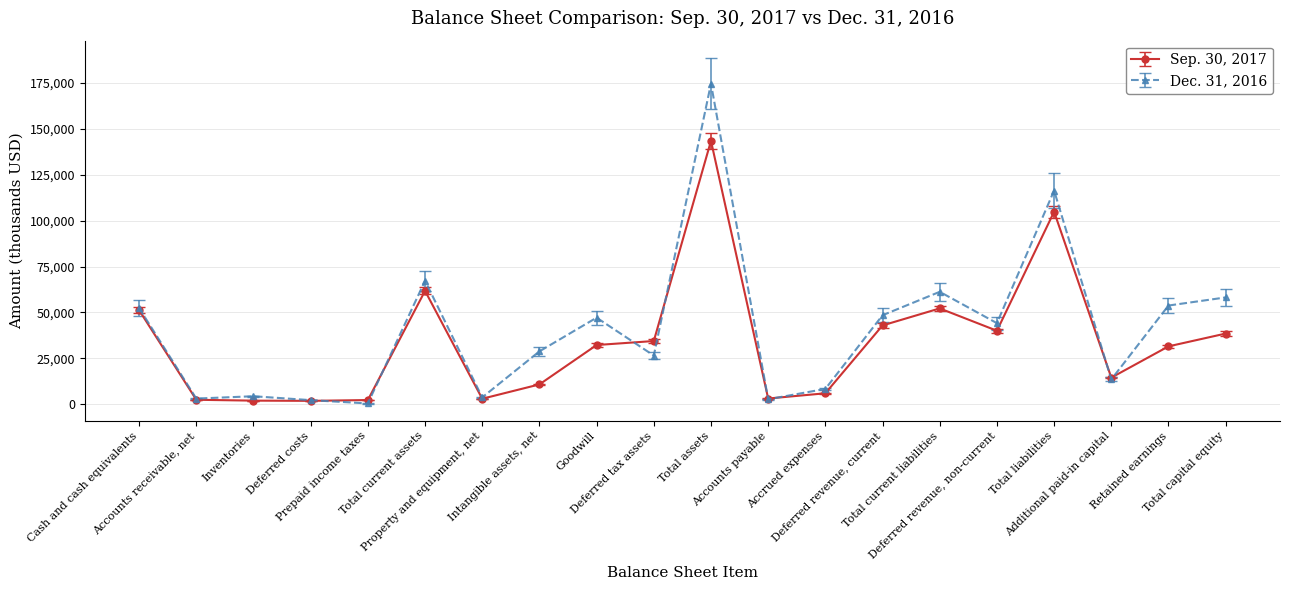

True or false: Dec. 31, 2016 has more than 2 points higher than both neighbors.

True